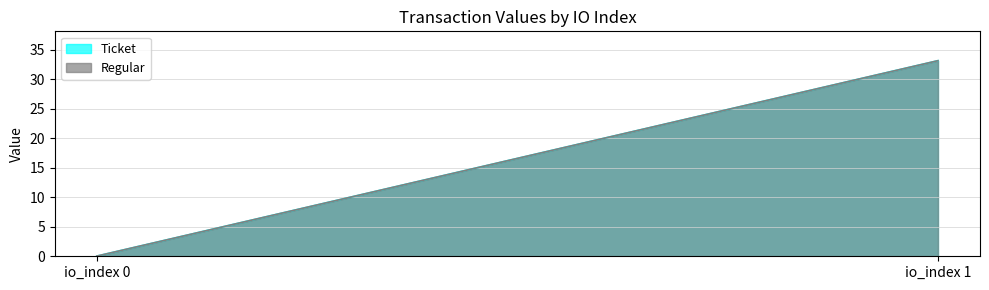

Which series has the largest total across all categories?

Ticket